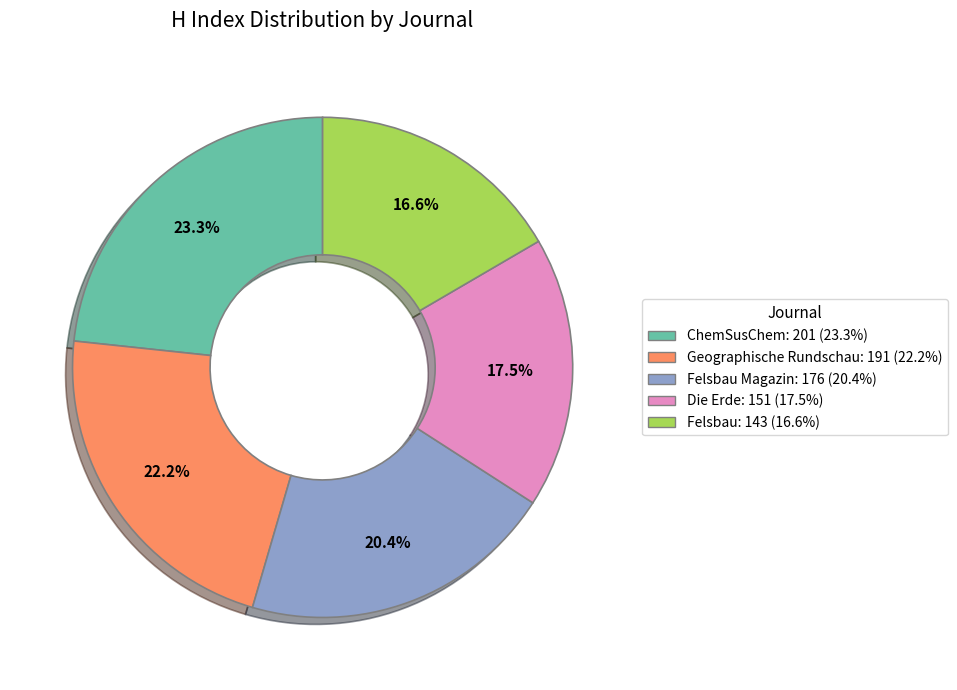

Does any single category account for the majority?

No